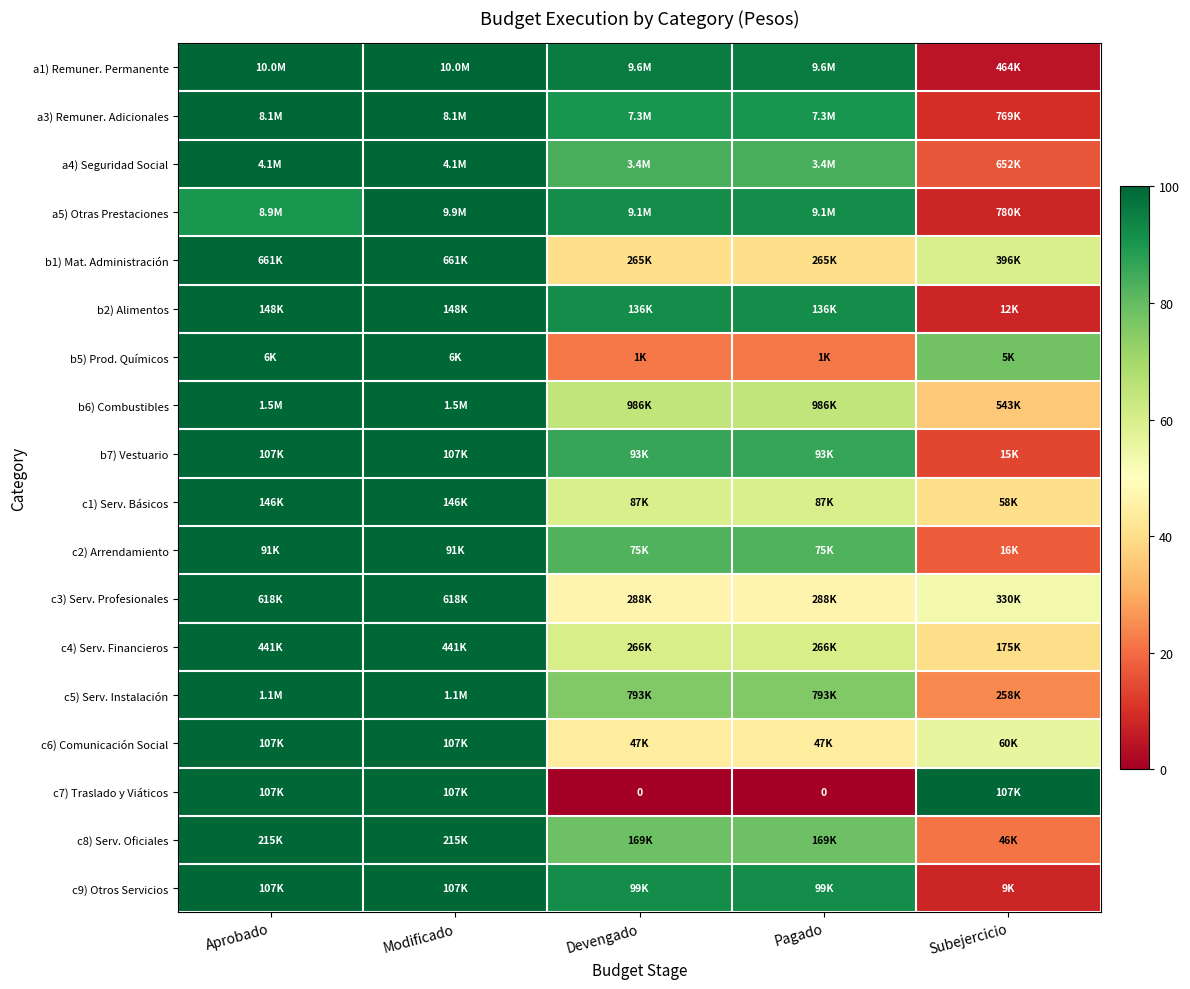

At which label does c2) Arrendamiento first exceed 82?

Aprobado